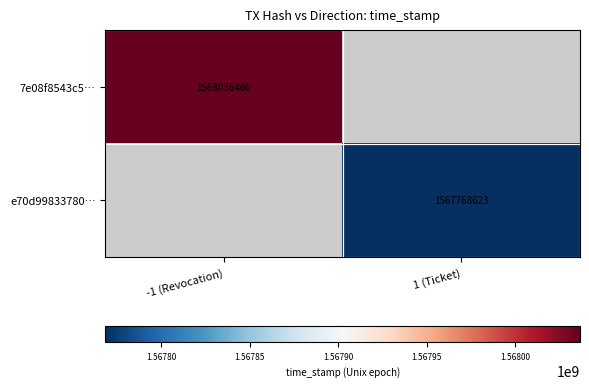

What is the total value across all series at -1 (Revocation)?

1568036460